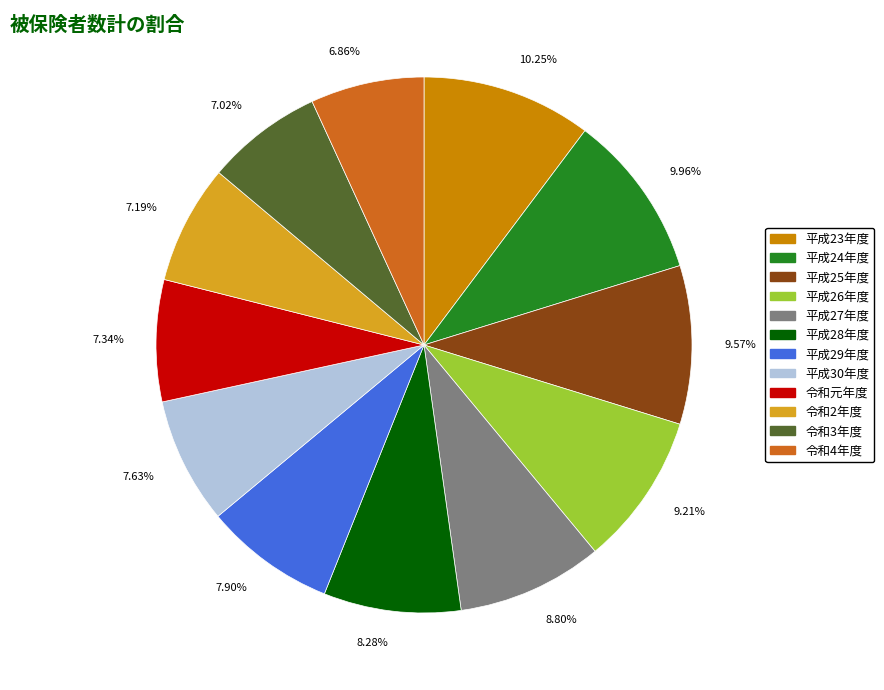

Does 7.90% represent more than half of the total?

No